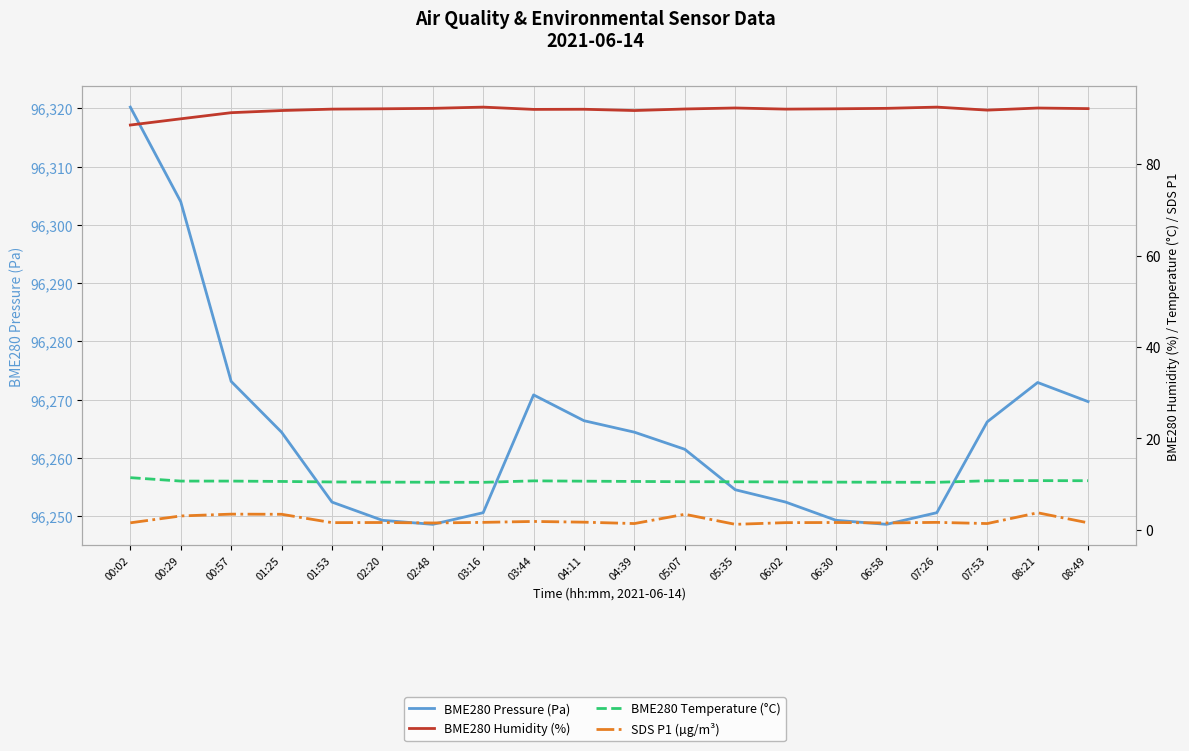

The SDS P1 (µg/m³) series shows 2.6 at 02:20. True or false?

False